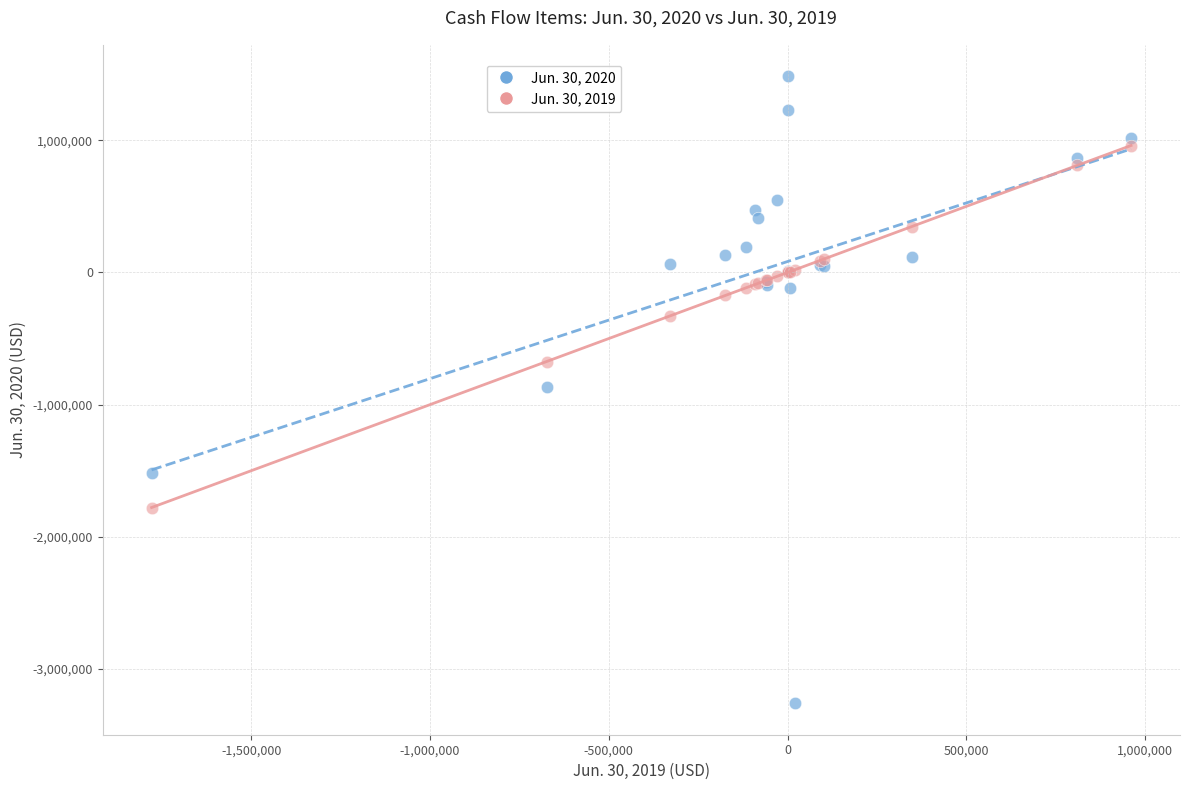

Which series reaches the minimum Y coordinate?

Jun. 30, 2020